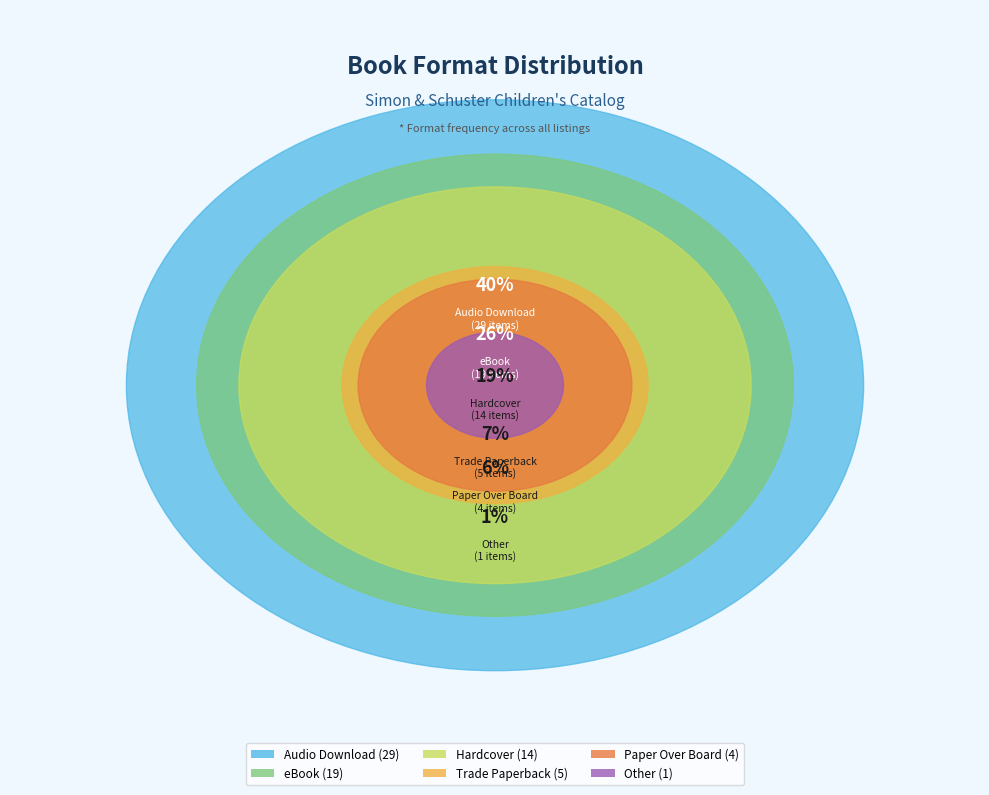

To the nearest percent, what portion does Hardcover represent?

19%